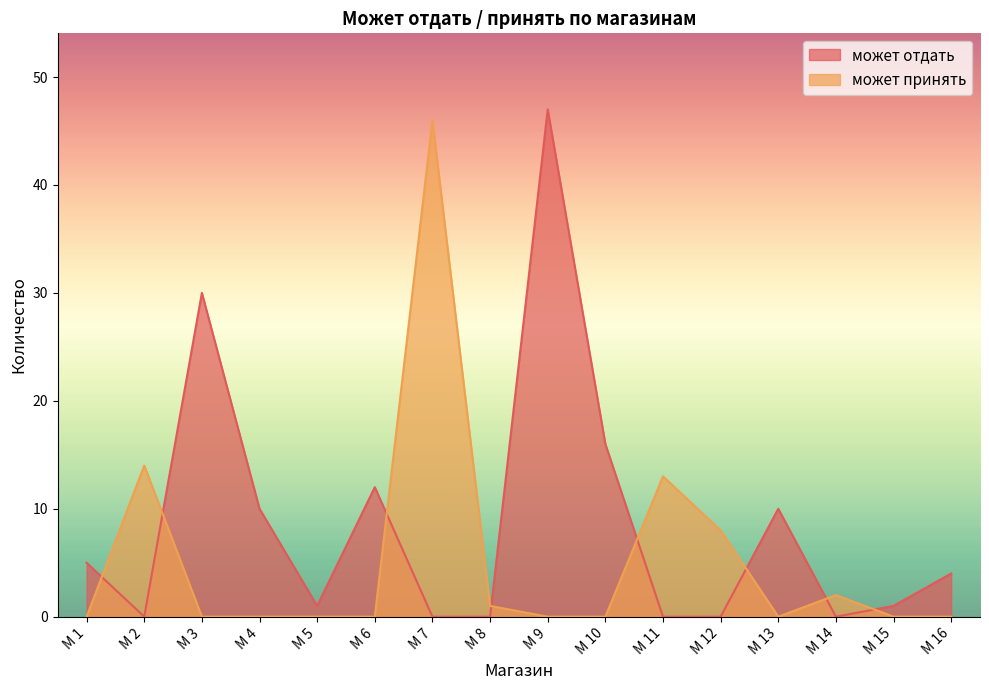

Reading left to right, transcribe all the data shown in this chart.

может отдать: 5	0	30	10	1	12	0	0	47	16	0	0	10	0	1	4
может принять: 0	14	0	0	0	0	46	1	0	0	13	8	0	2	0	0